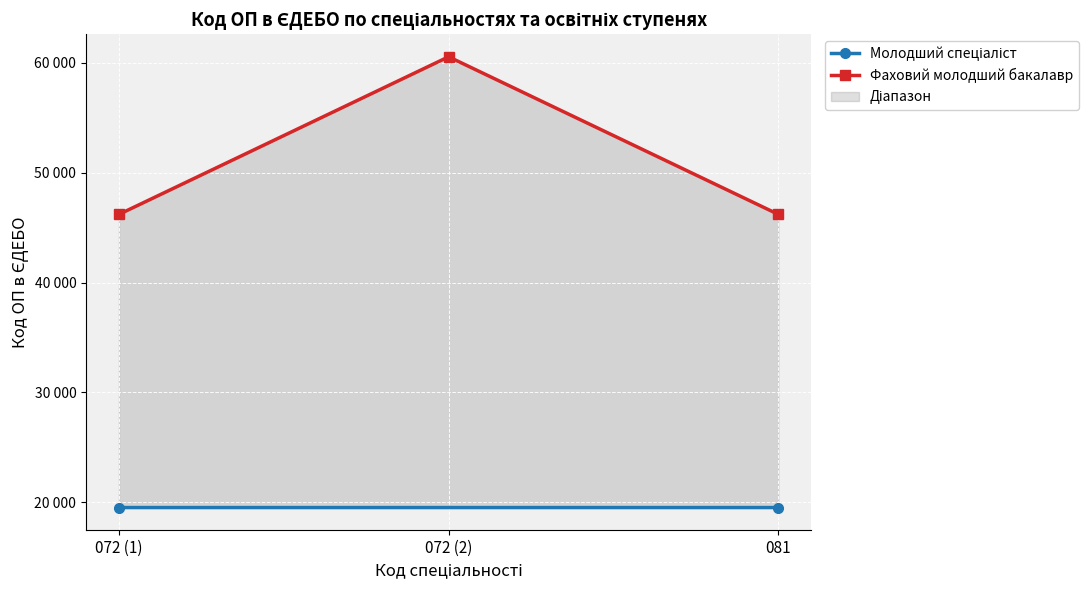

Approximately how many times larger is the value at 072 (2) compared to 081?

1.3